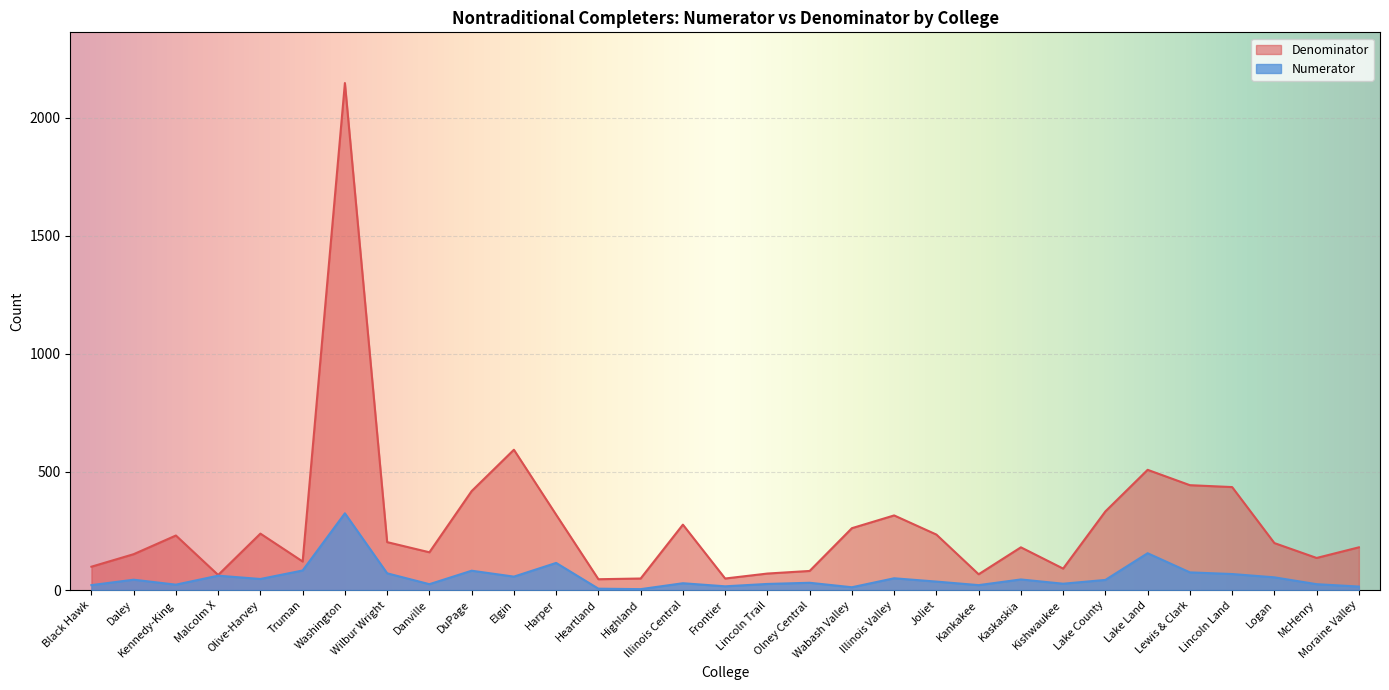

At how many categories does at least one series exceed 1773?

1